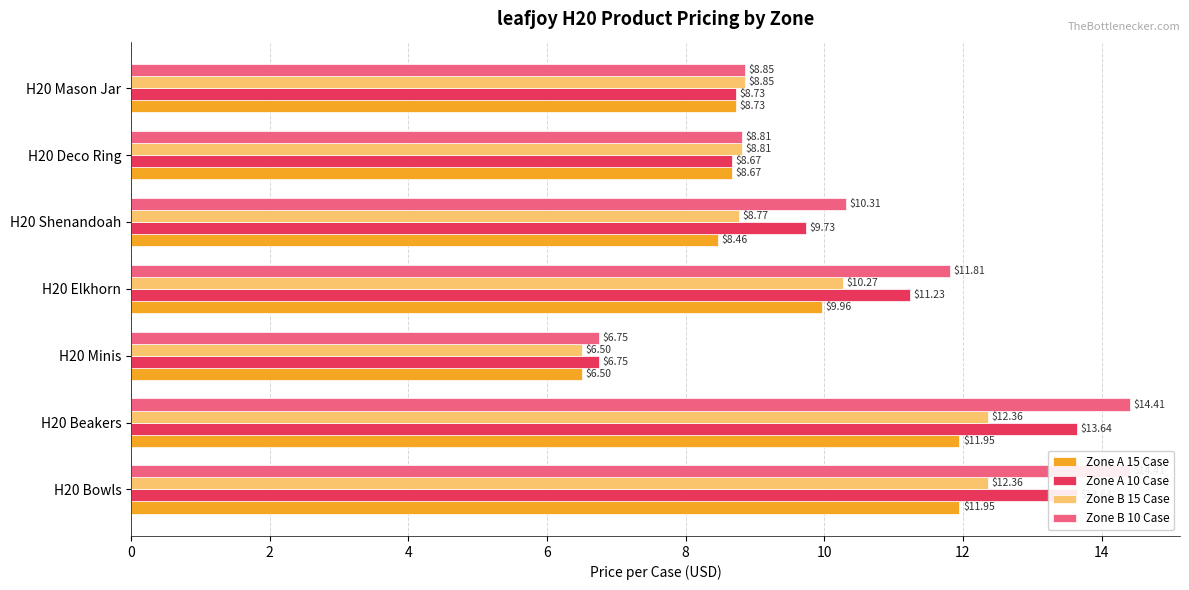

How many data points in Zone A 10 Case are above 9?

4